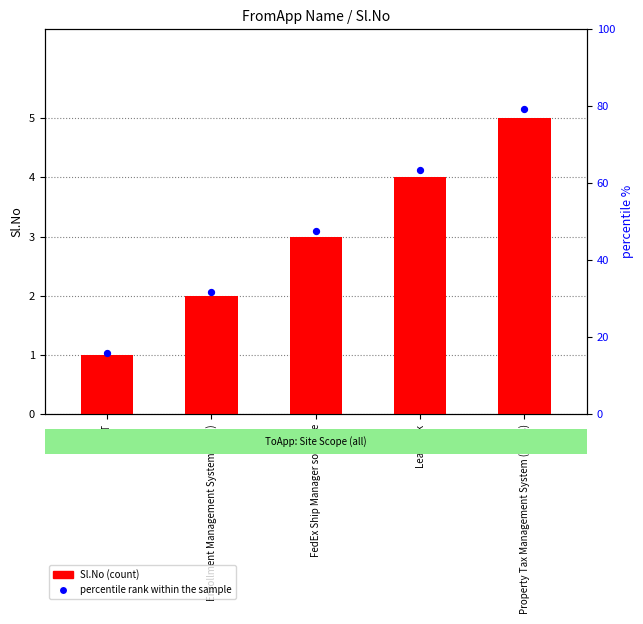

Which series reaches the minimum Y coordinate?

Sl.No (count)